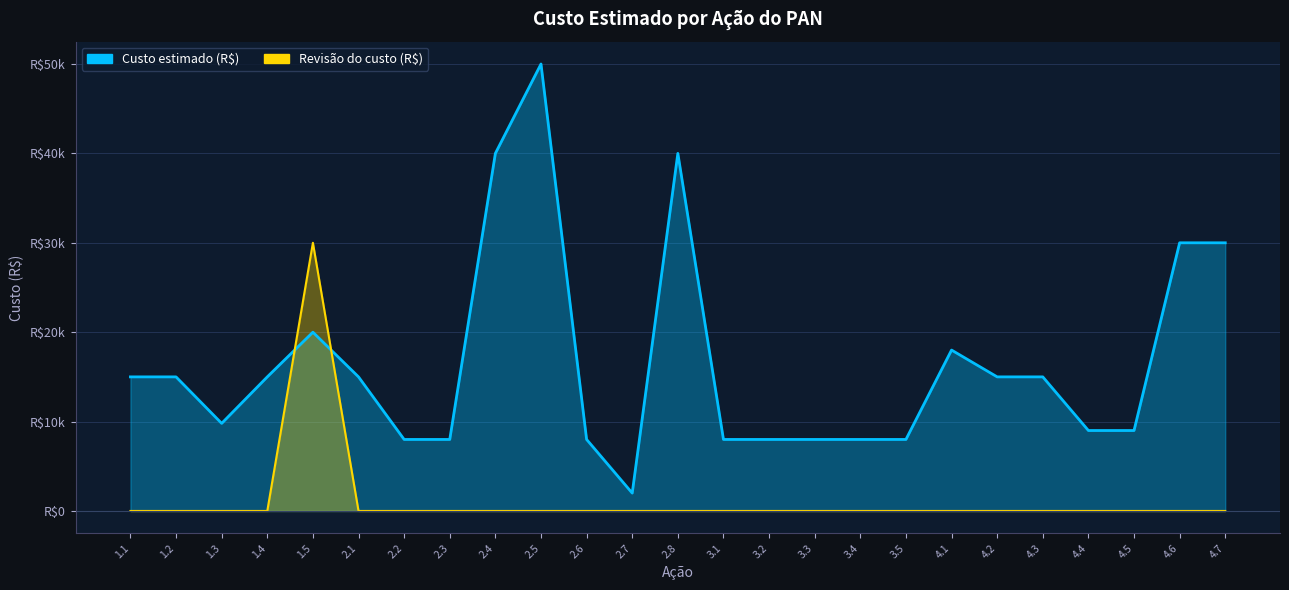

Which series has the widest spread of values?

Custo estimado (R$)